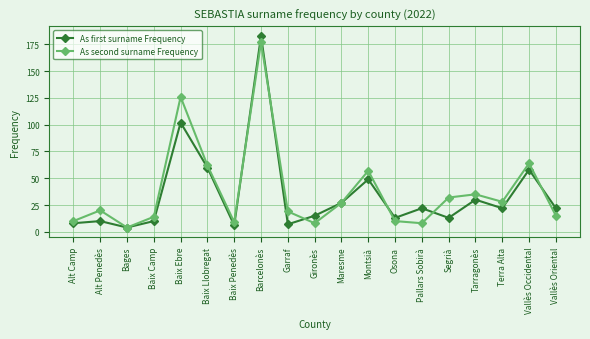

What is the difference between the As first surname Frequency values at Osona and Baix Llobregat?

47